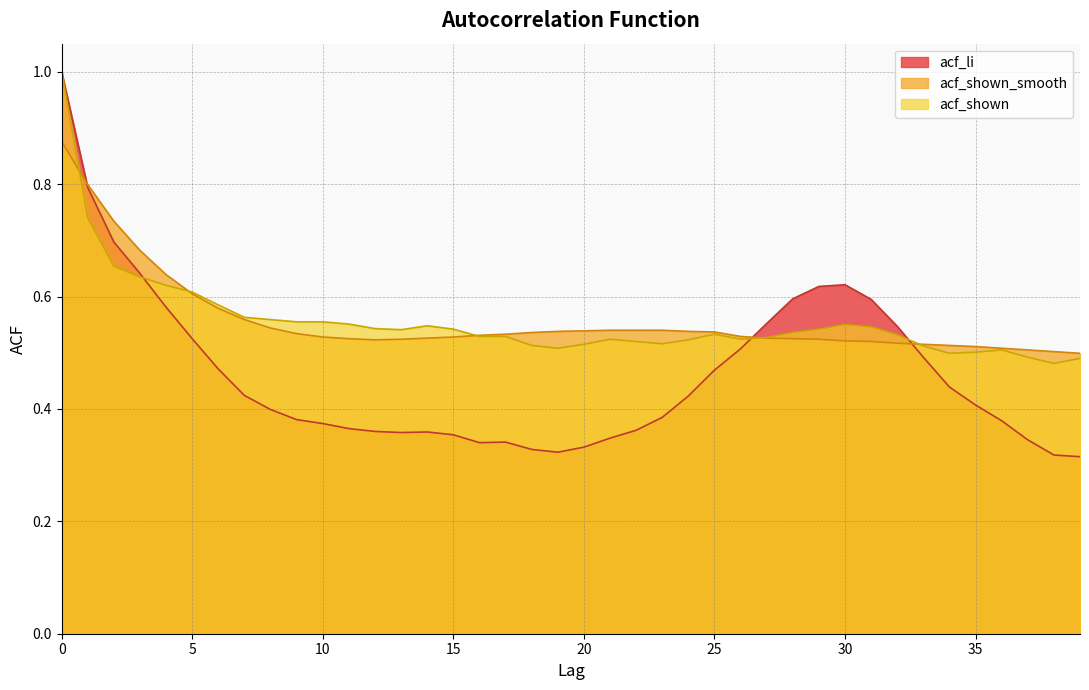

Between which two adjacent categories do acf_li and acf_shown first intersect?

3 and 4